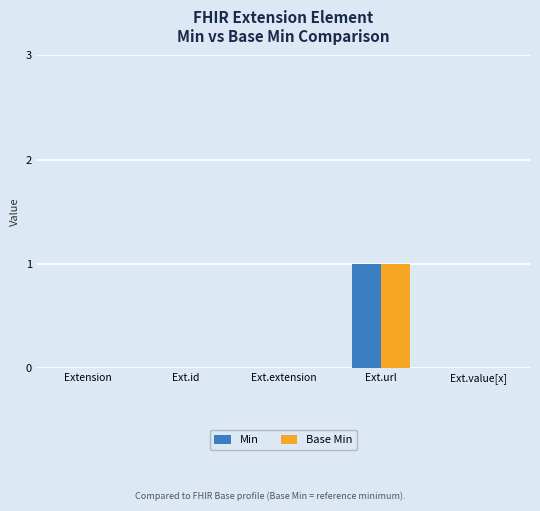

Which category has the highest value across all series?

Ext.url